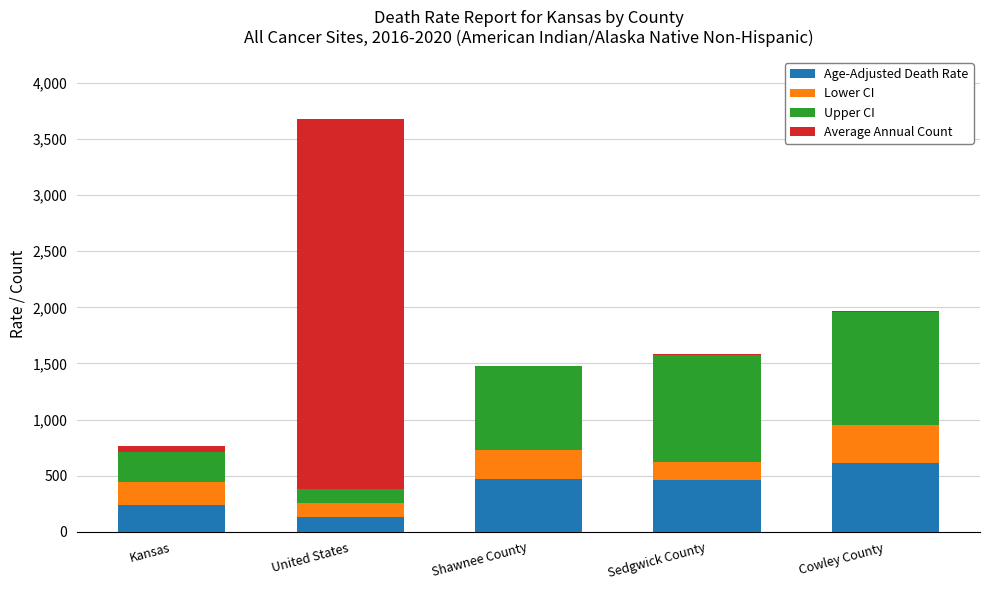

What is the sum of all Age-Adjusted Death Rate values?

1908.6